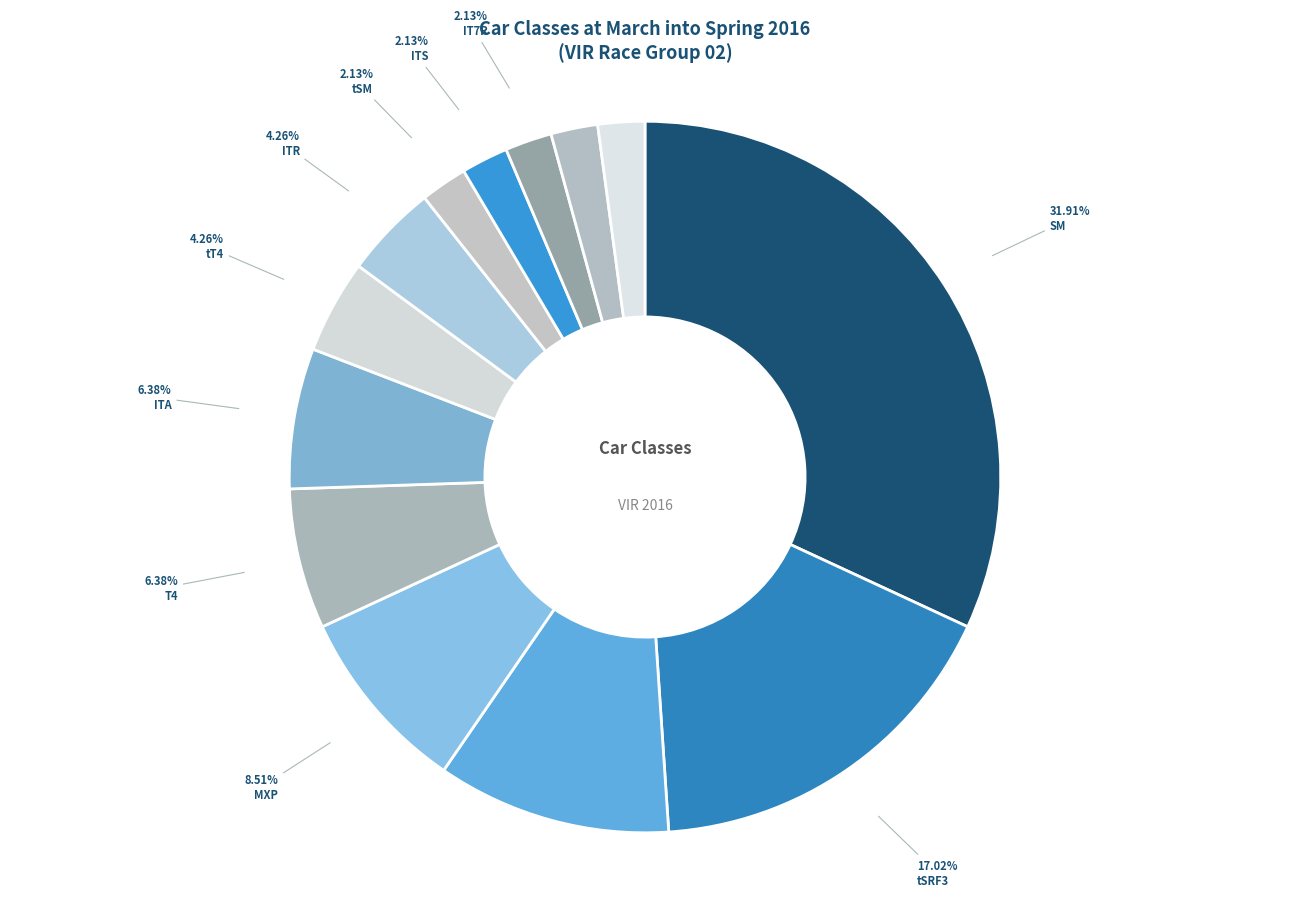

Rank the categories by value from highest to lowest.

SM, tSRF3, SRF3, MXP, T4, ITA, tT4, ITR, tSM, ITS, IT7R, tITA, tITE